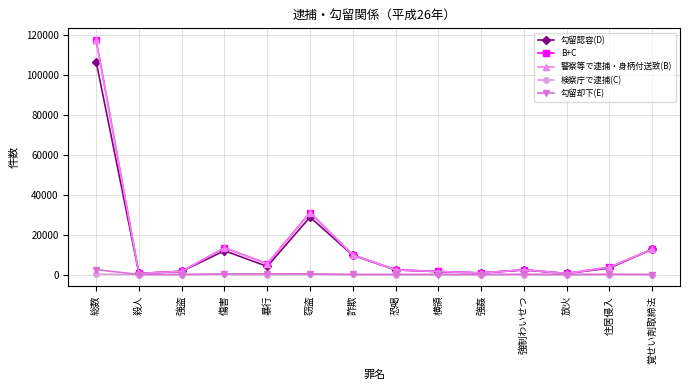

Is it true that B+C equals 783 at 強姦?

True